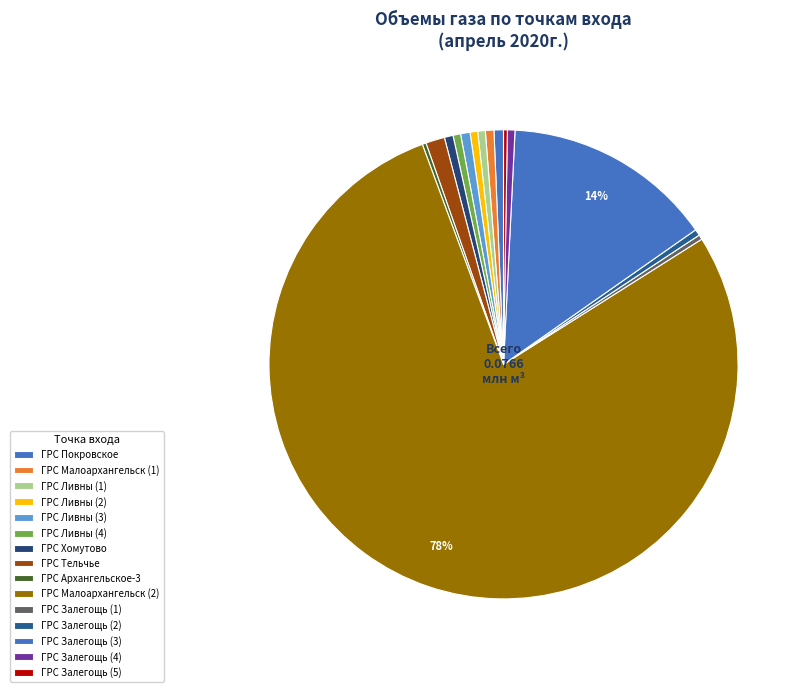

How many slices are in this pie chart?

15